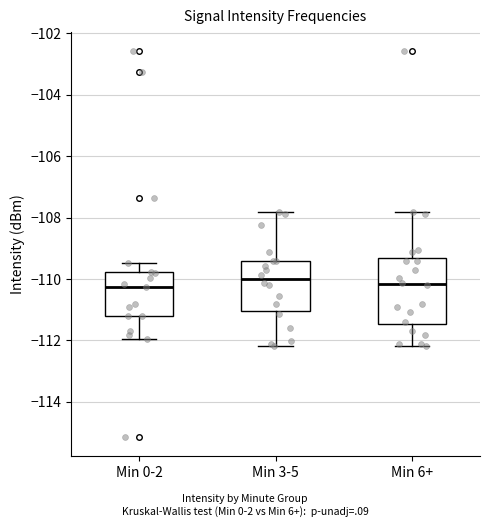

Comparing the boxes themselves (not the whiskers), which one is the tallest?

Min 6+